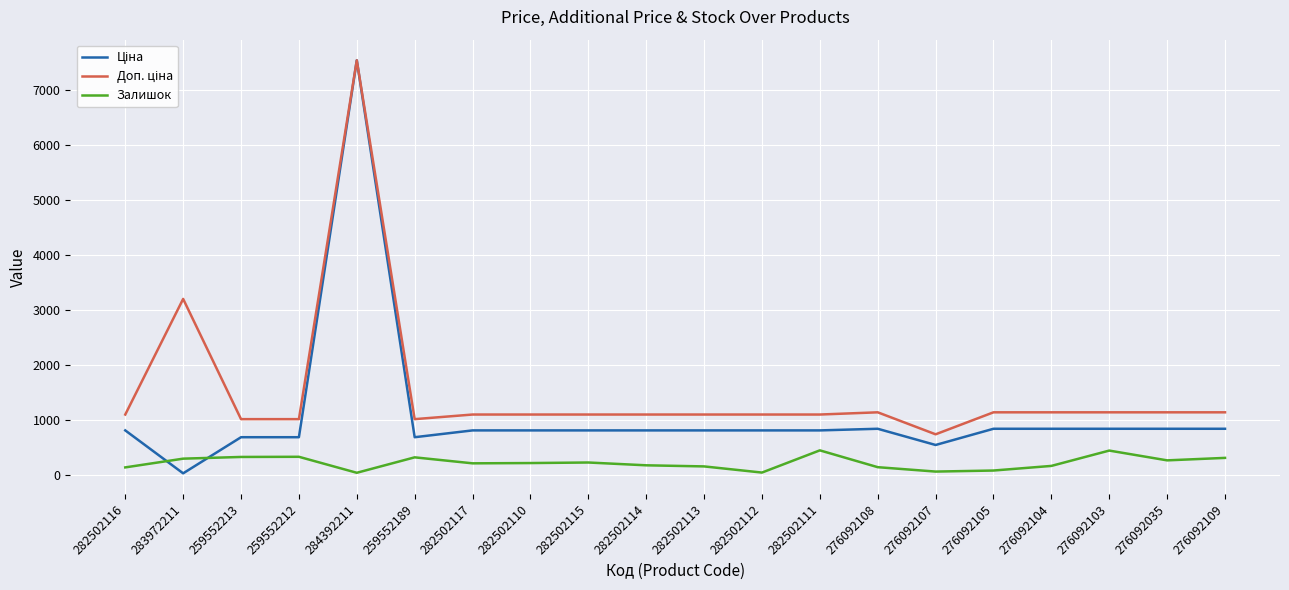

Between 282502117 and 282502111, which series saw the biggest shift?

Залишок